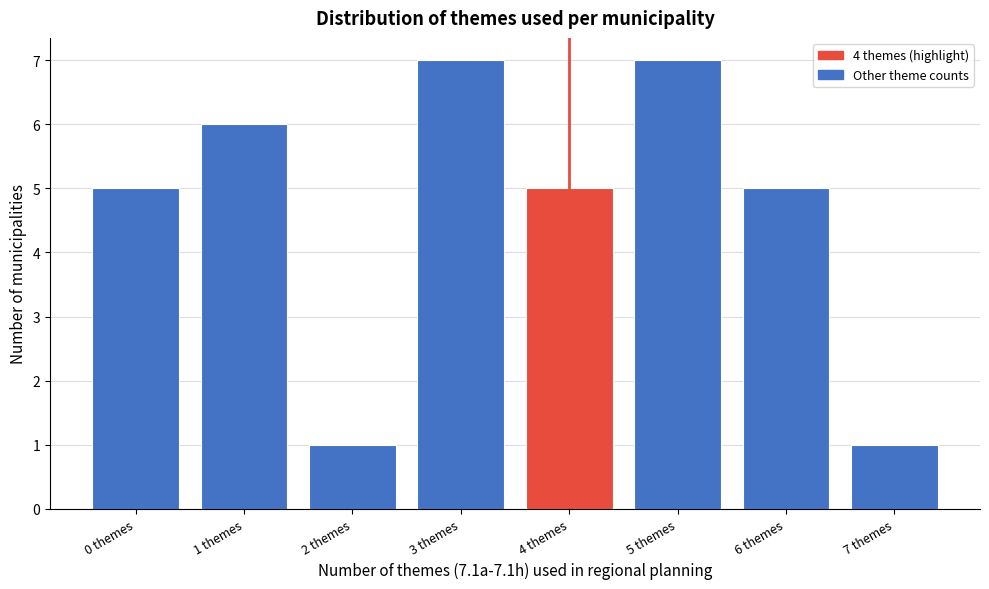

Reading left to right, list all the values displayed in this chart.

5	6	1	7	5	7	5	1